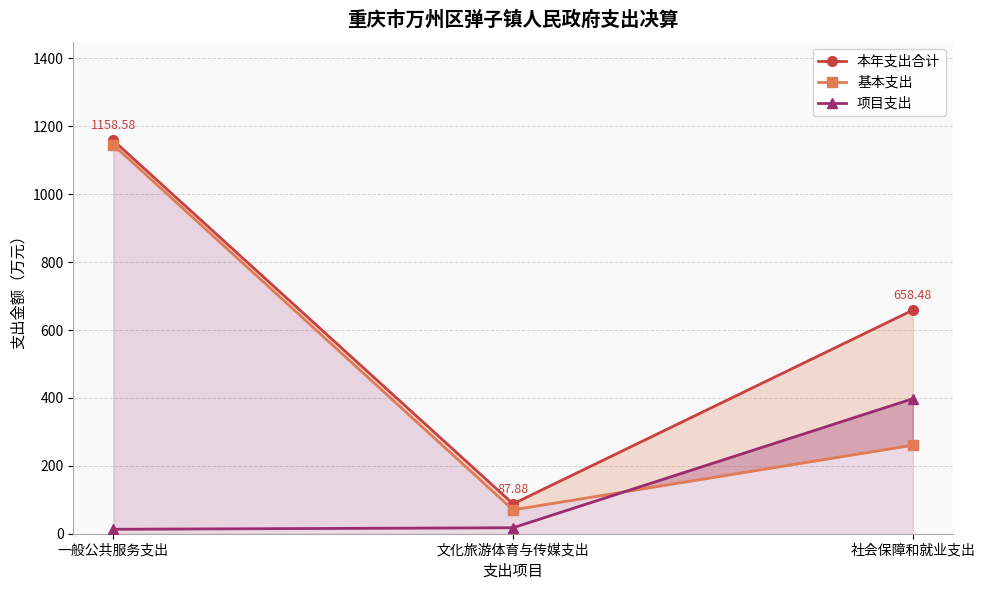

At which label does 本年支出合计 reach its minimum?

文化旅游体育与传媒支出